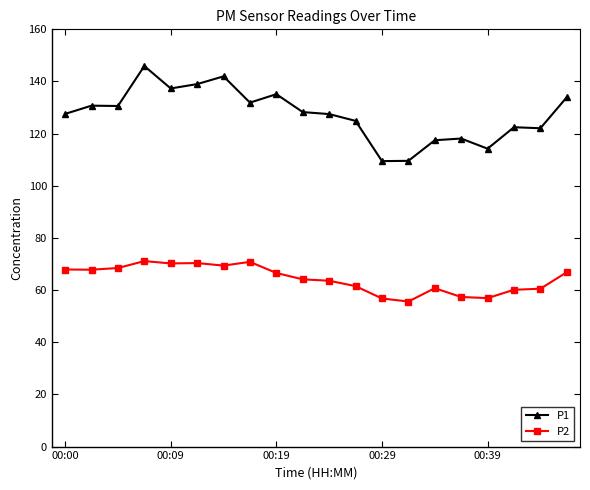

True or false: P1 and P2 intersect in this chart.

False